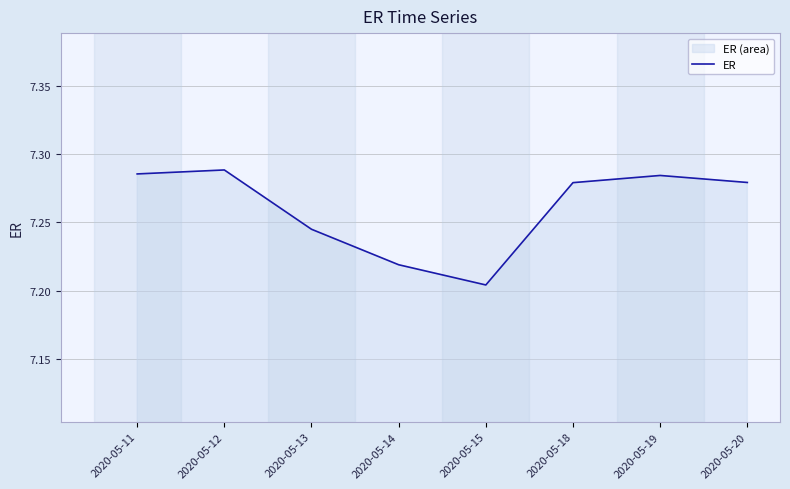

Which label corresponds to the largest value in the chart?

2020-05-12